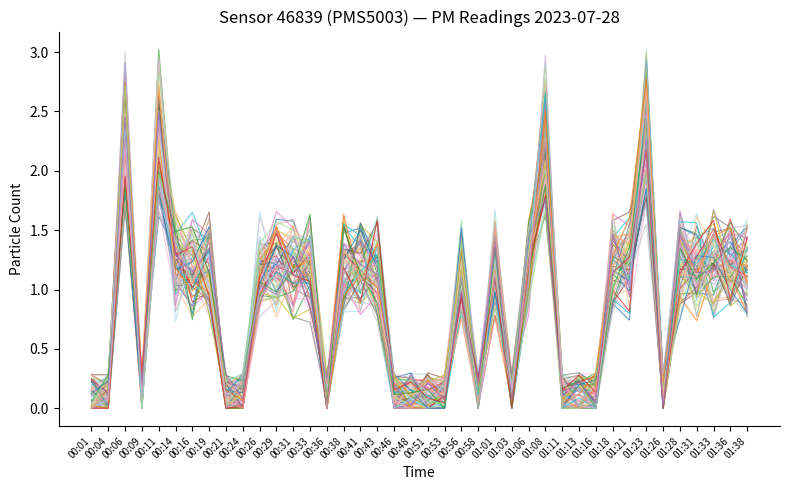

How many lines are shown in the chart?

80